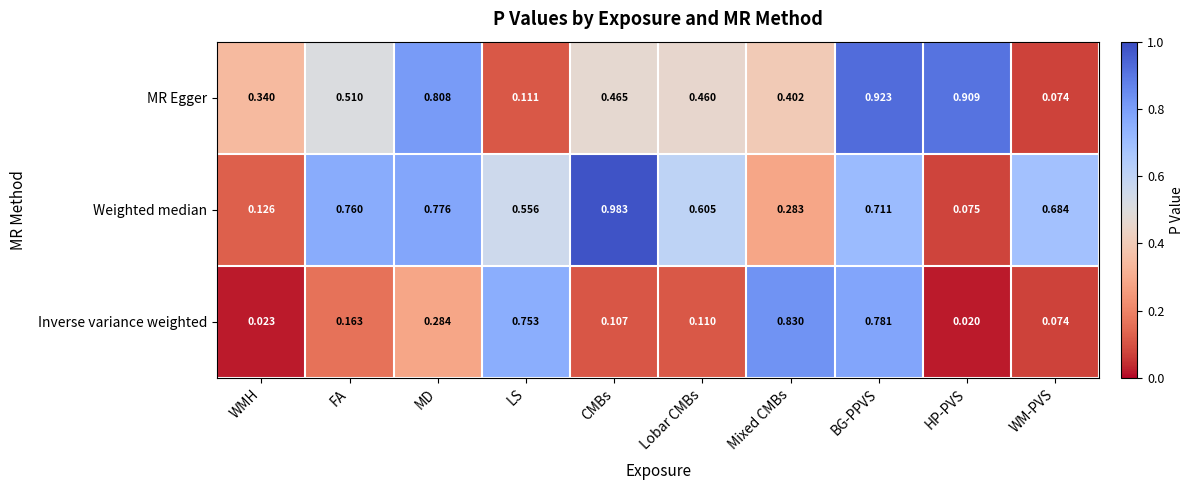

At how many categories does at least one series exceed 0?

10